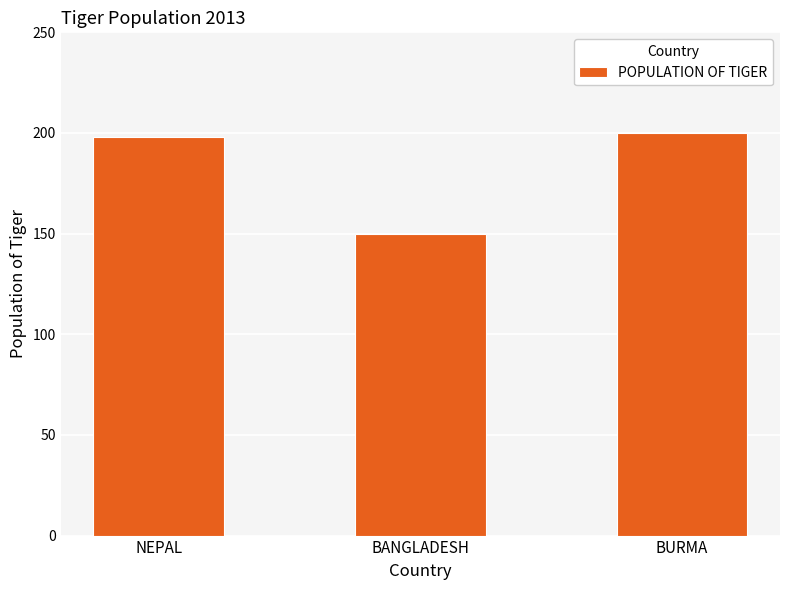

What is the greatest value displayed?

200